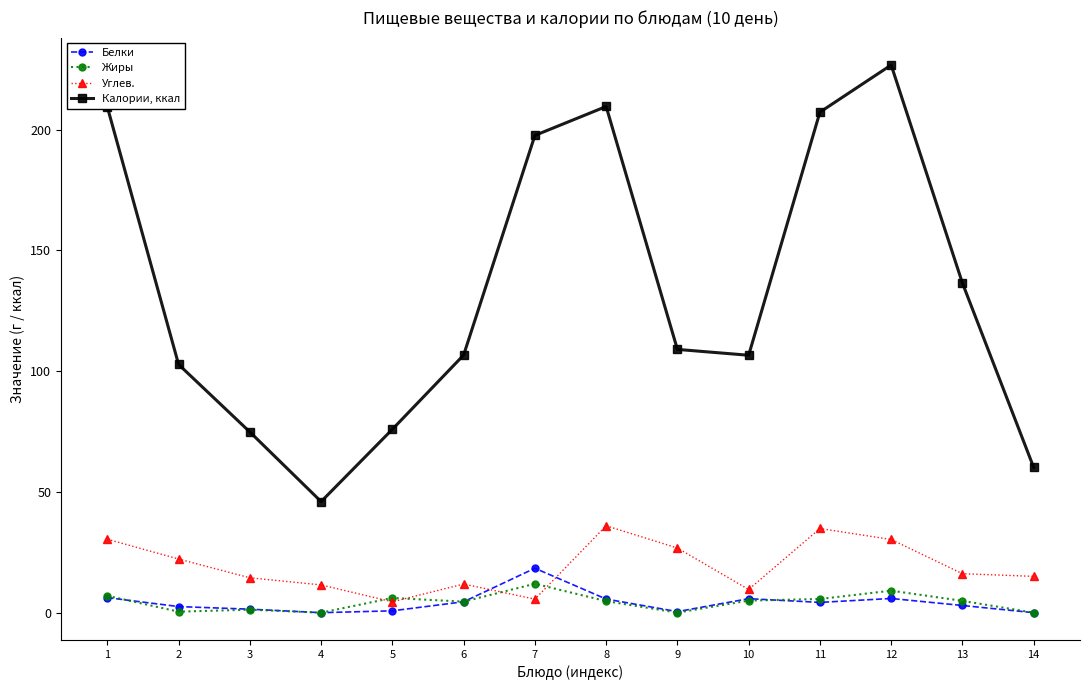

What are all the series names shown in the legend?

Белки, Жиры, Углев., Калории, ккал